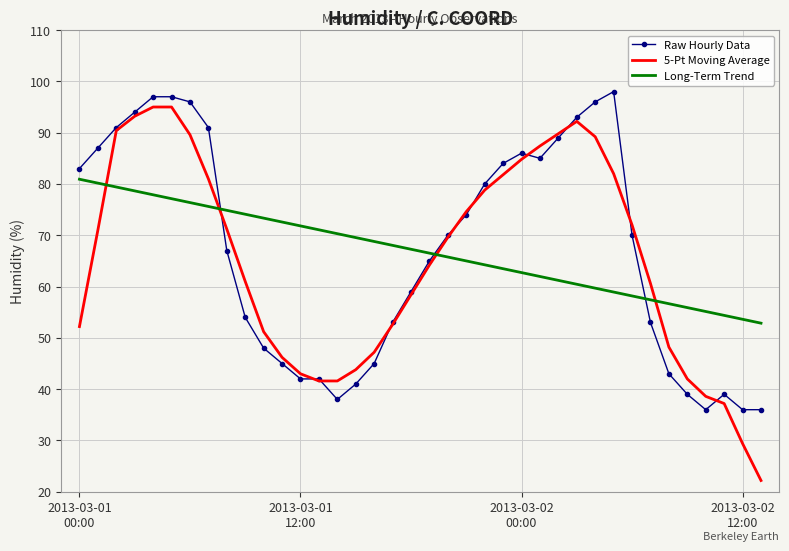

What is the difference between the second highest and minimum values in the Raw Hourly Data series?

61.0